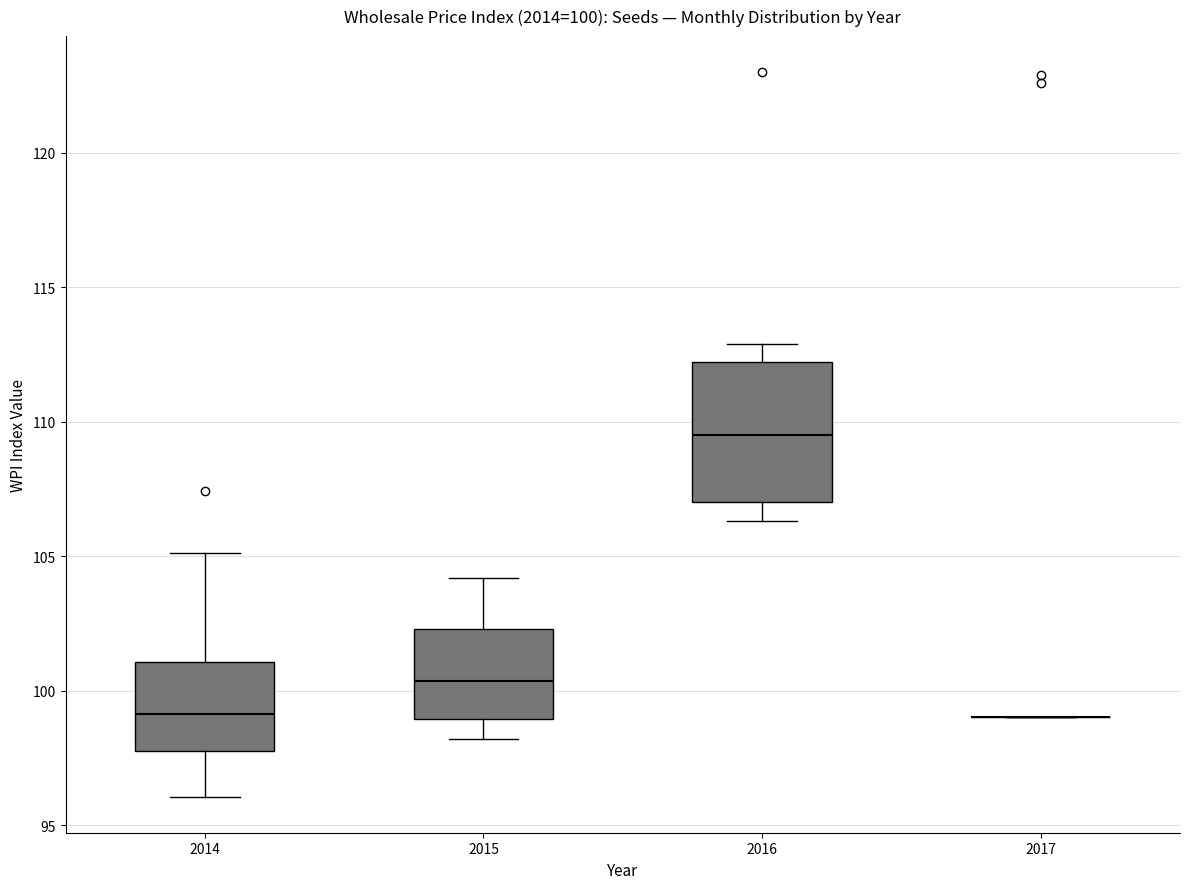

Comparing the boxes themselves (not the whiskers), which one is the tallest?

2016